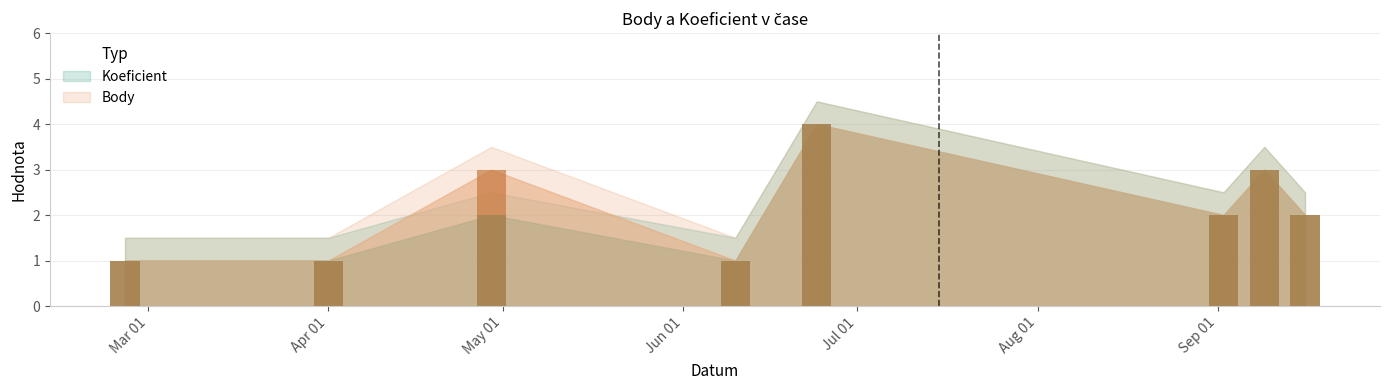

Which series has the widest spread of values?

Koeficient